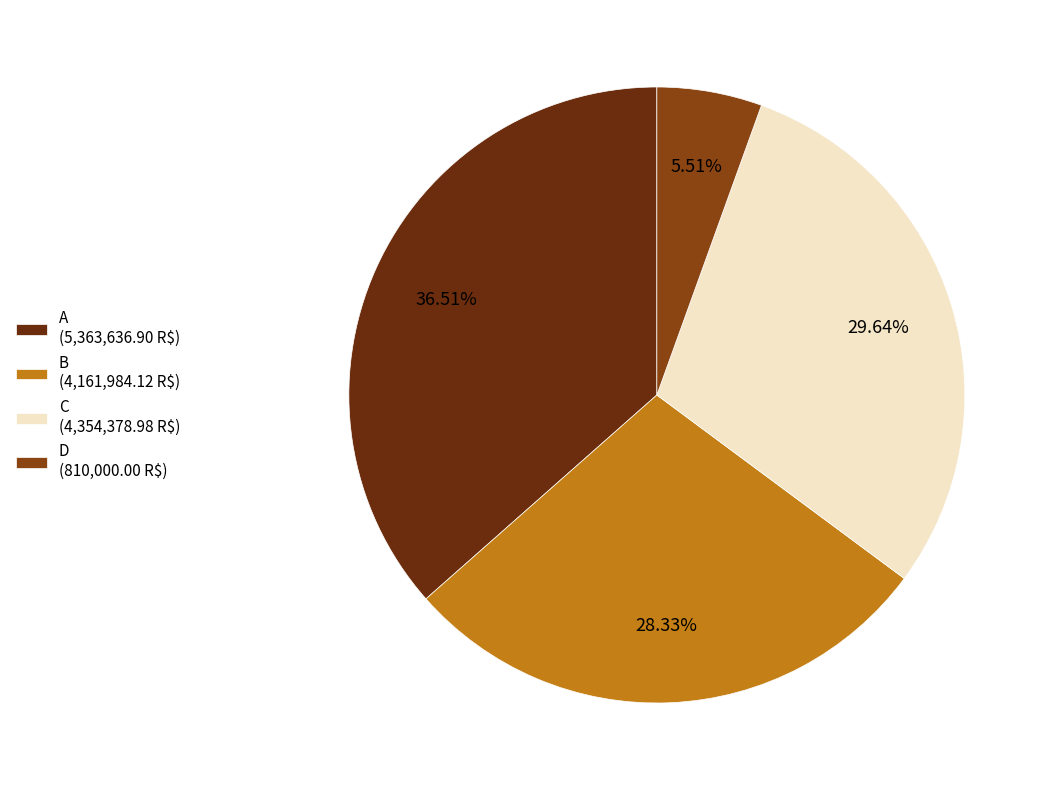

How many segments does this pie chart have?

4